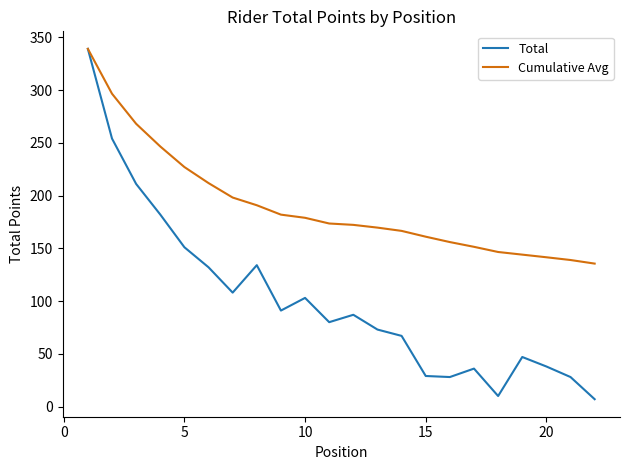

What is the maximum value for Cumulative Avg?

339.0